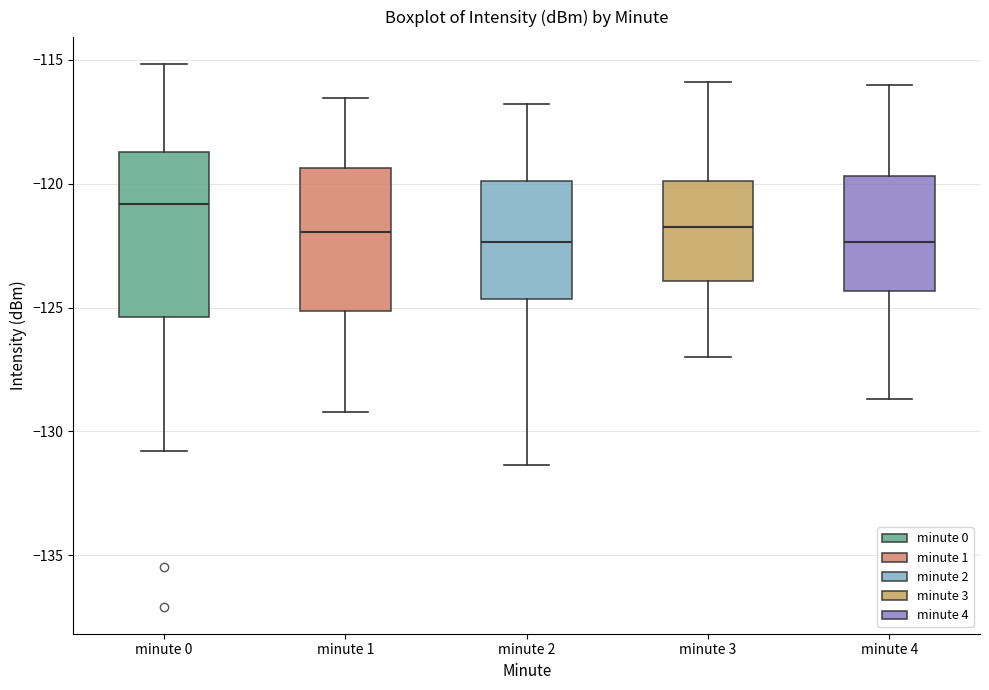

Where does the lower whisker of the box for minute 2 end on the y-axis? The values are not printed on the chart, so give them approximately, as read against the axis.

-131.5